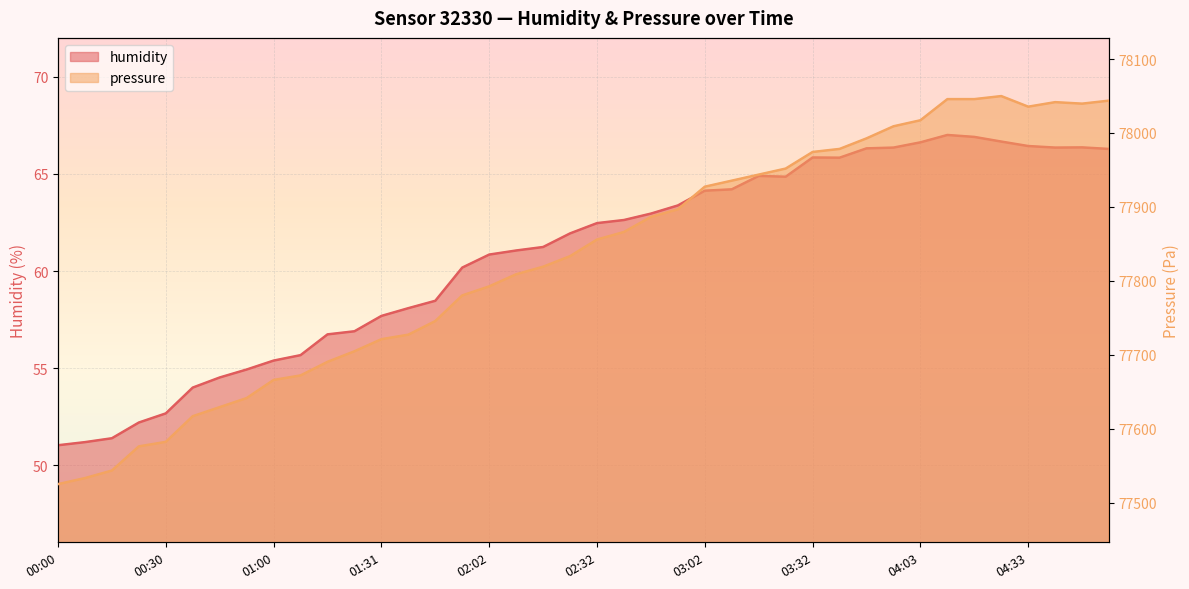

Is the value of pressure at 03:32 greater than the value of humidity at 00:38?

Yes